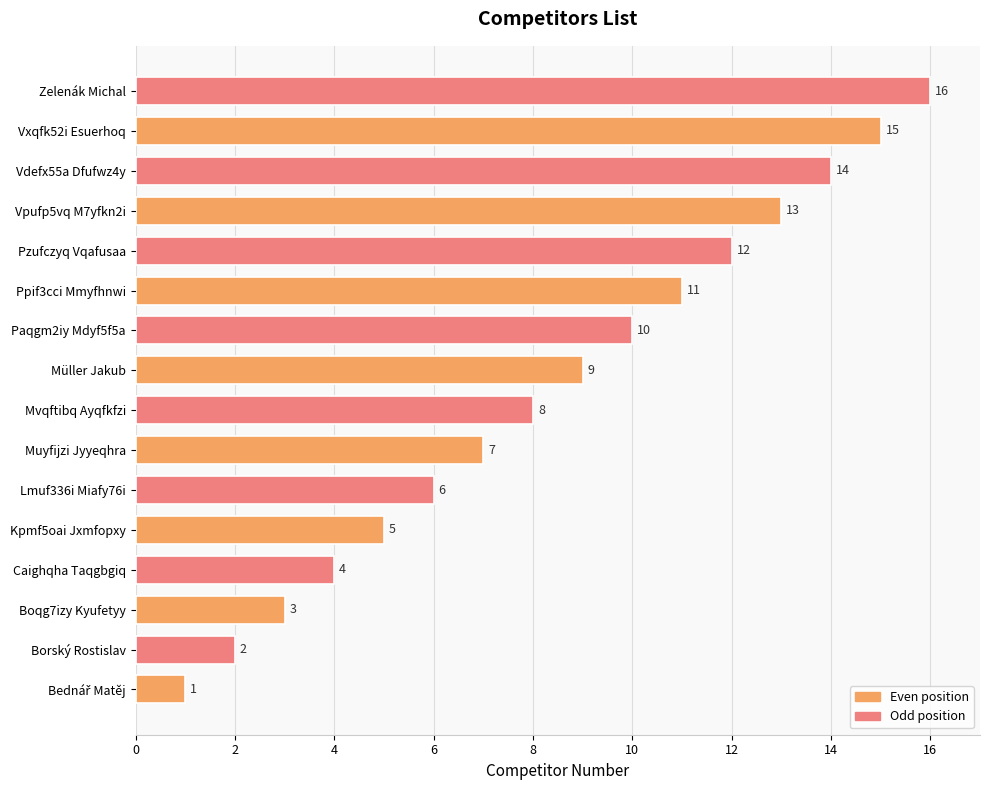

Are the bars grouped side by side (vs. stacked)?

No